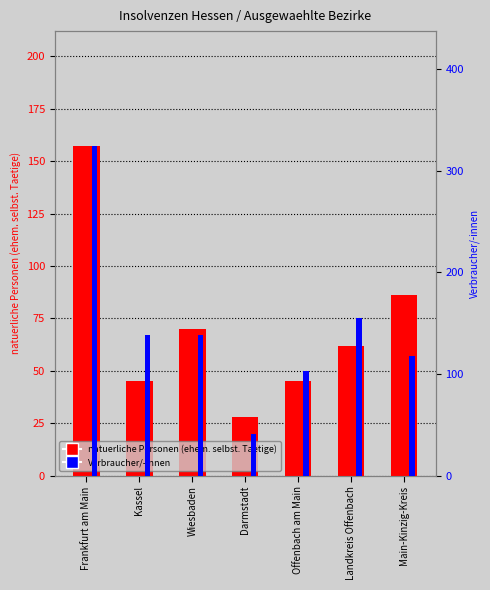

The value of Verbraucher/-innen at Landkreis Offenbach is 155. True or false?

True